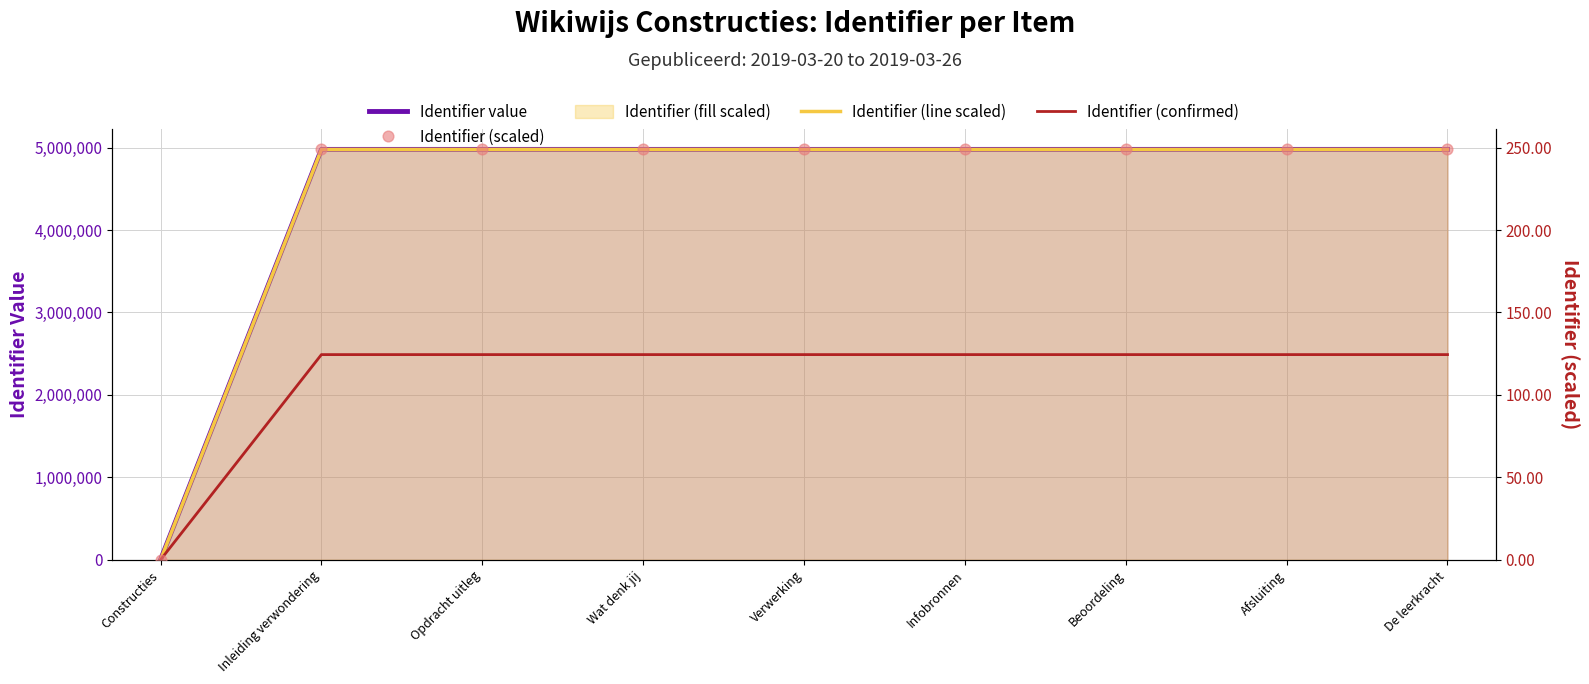

Which series has the widest spread of Y values?

Identifier value